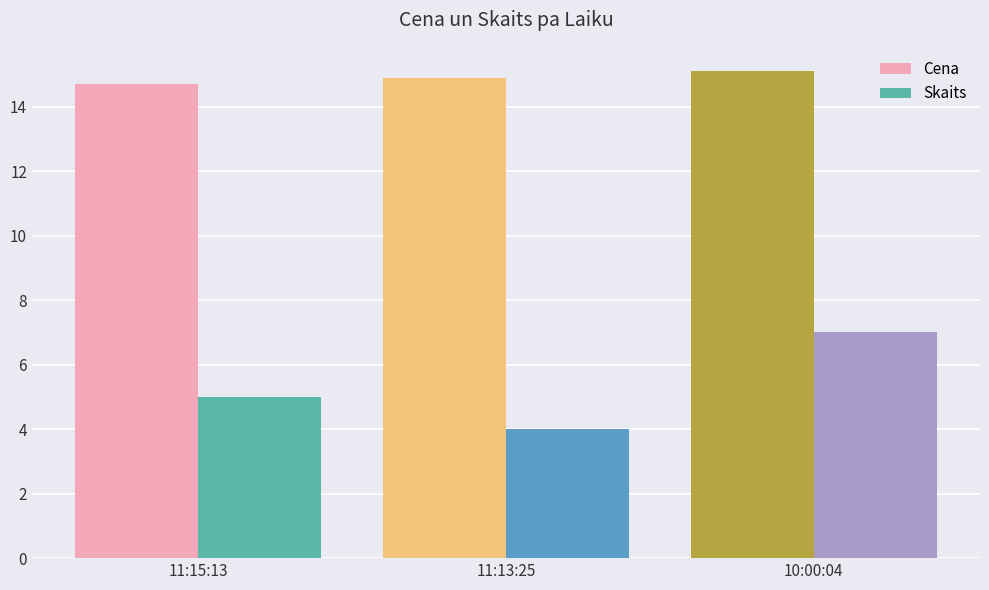

True or false: Skaits has a value of 7.4 at 11:15:13.

False